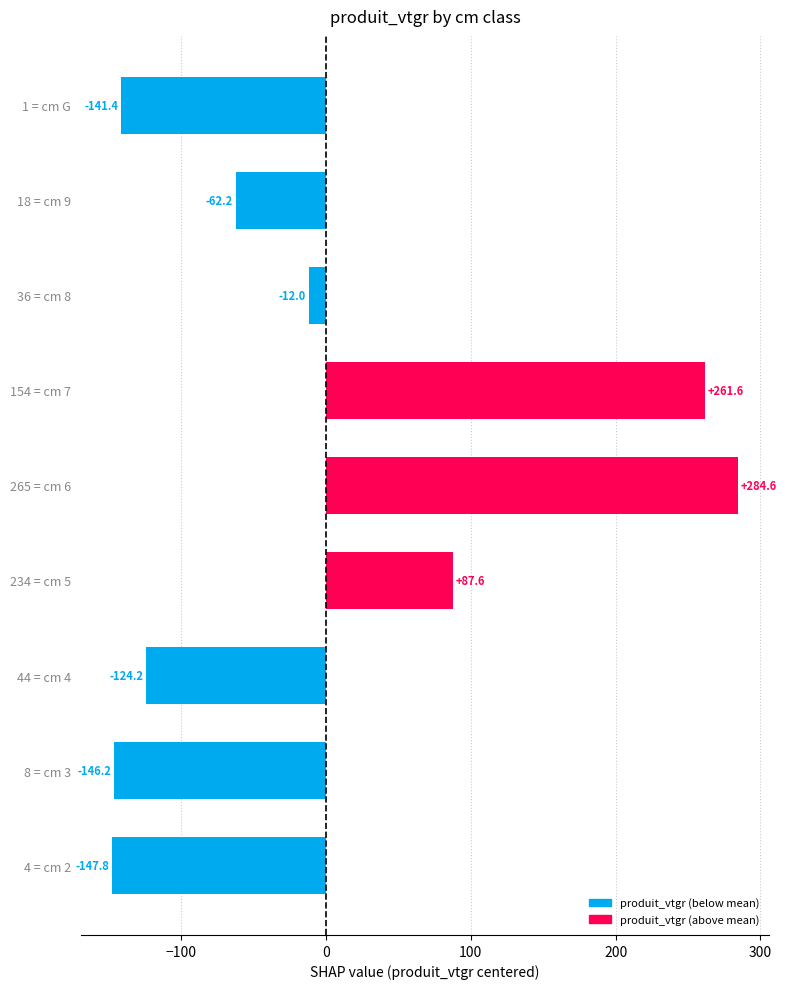

Does the chart contain any negative values?

Yes